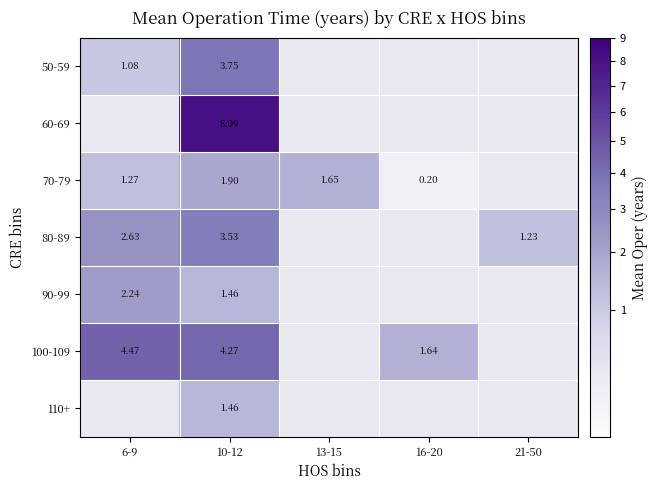

At how many categories does at least one series exceed 7?

1